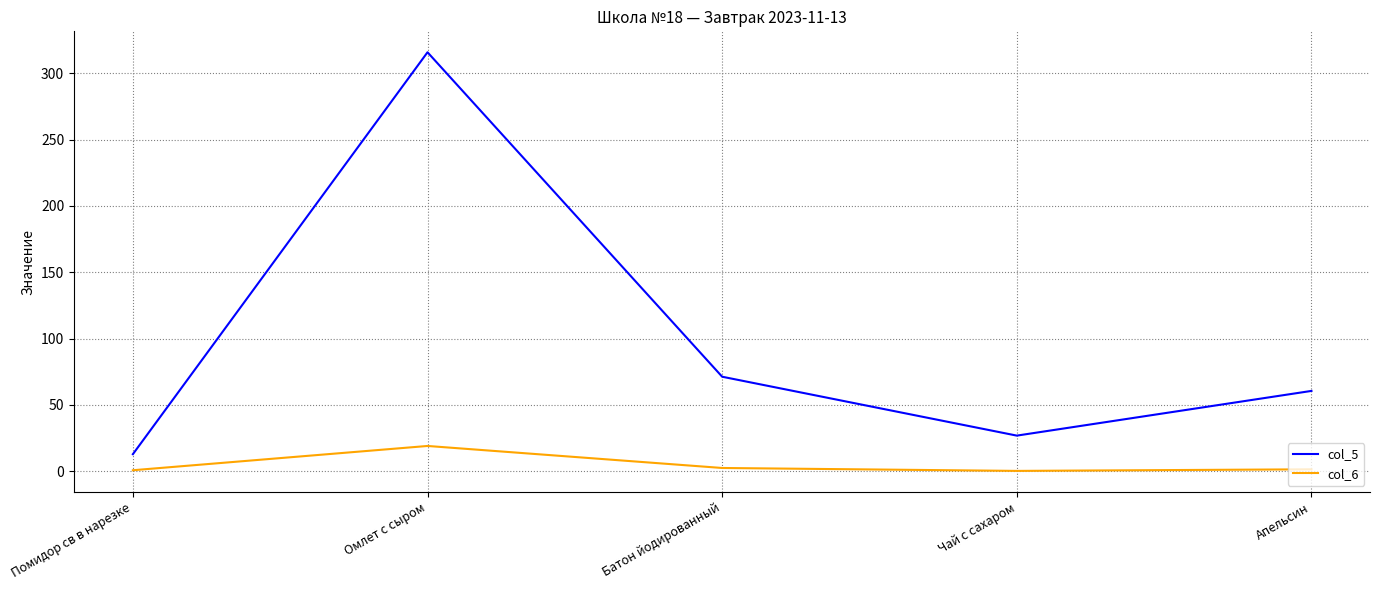

What are all the series names shown in the legend?

col_5, col_6